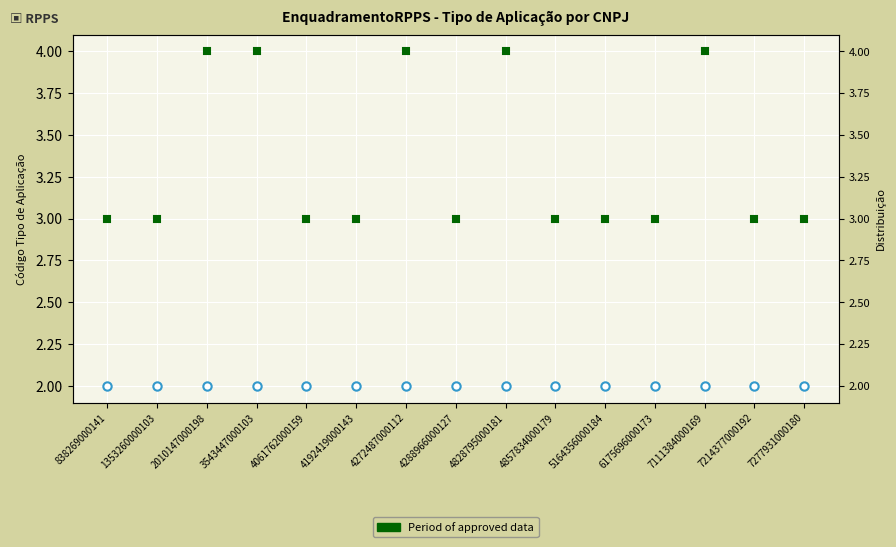

What is the sum of the FI 100% títulos TN - Art. 7º, I, b values at 6175696000173 and 2010147000198?

4